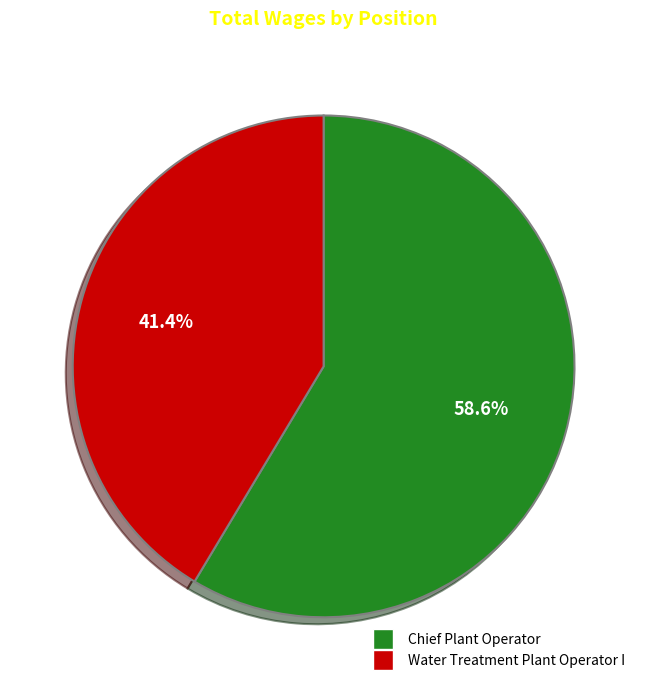

What percentage is NOT represented by Chief Plant Operator?

41.4%